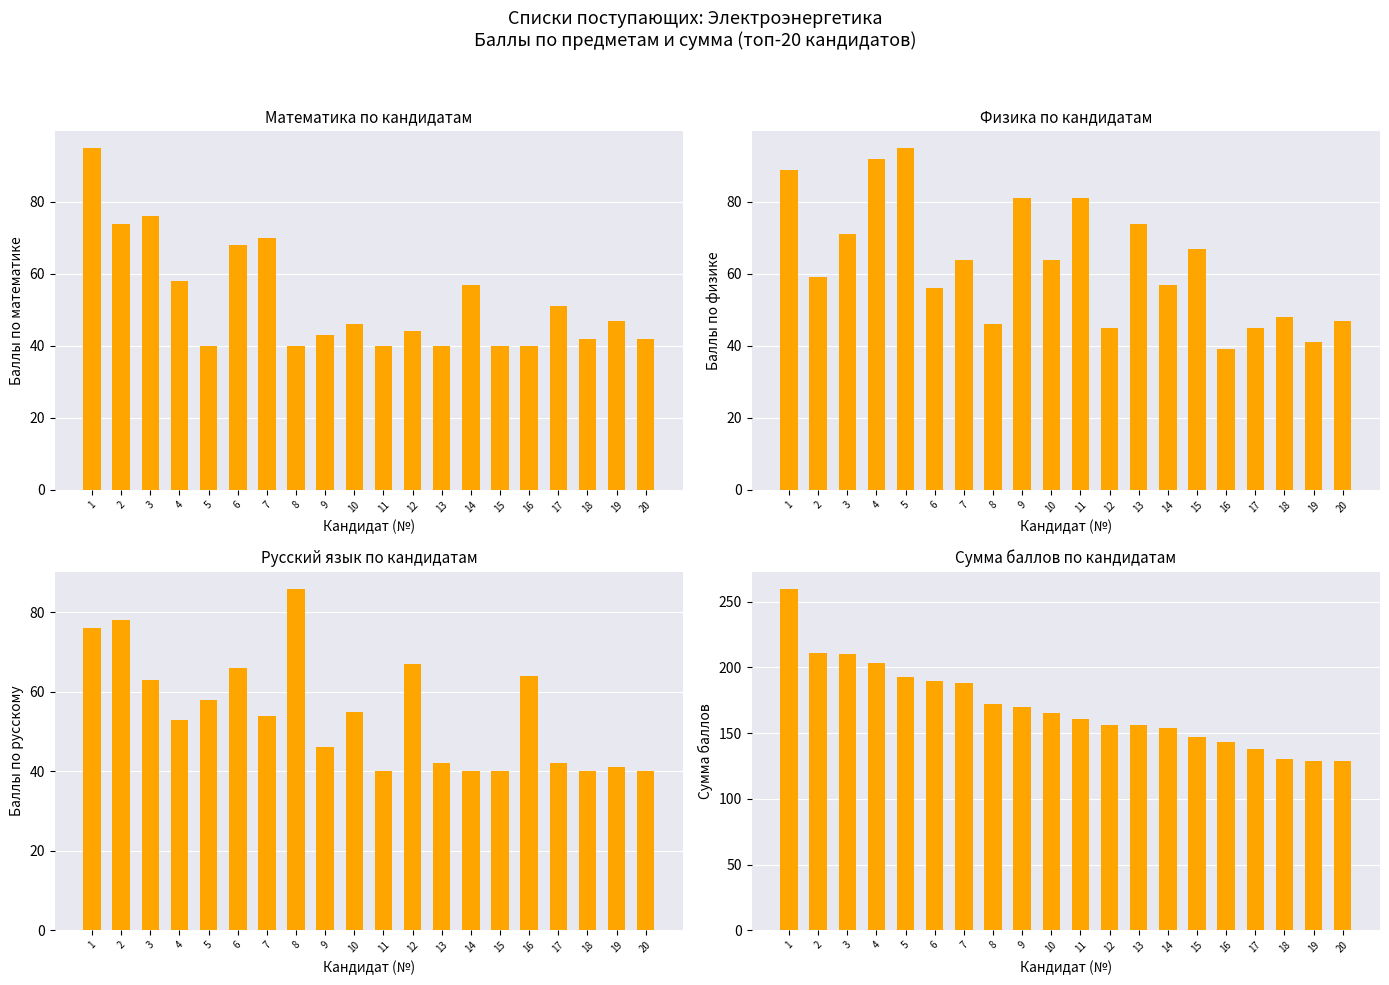

Which has a higher value, 2 or 6?

2